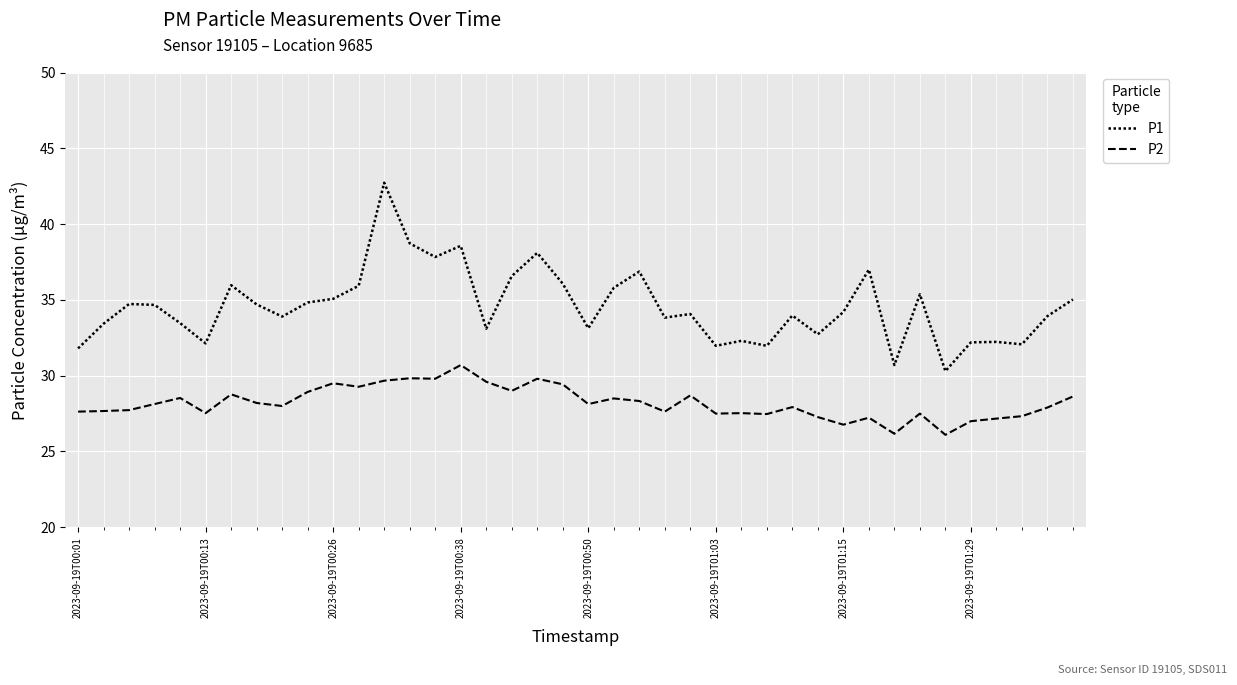

What is the highest value of the P1 series?

42.7